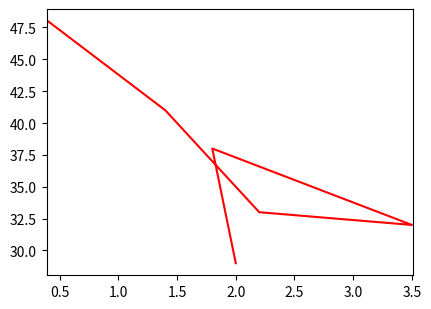

What position from the right is 0.5?

5